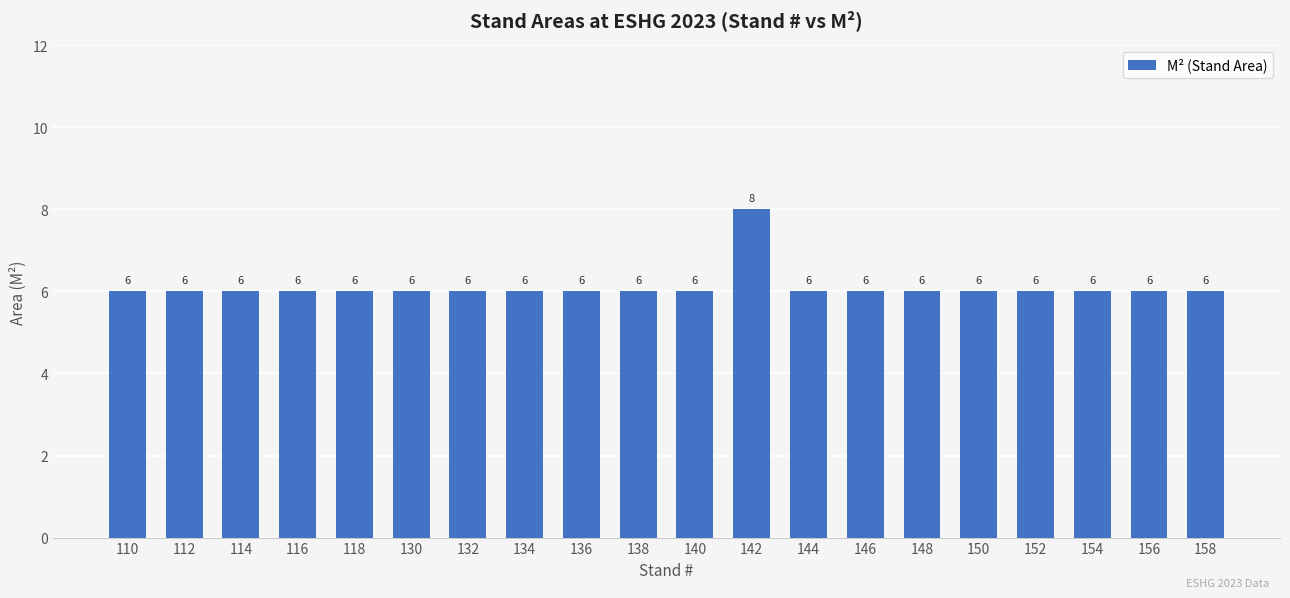

What is the ratio of the value at 136 to the value at 130?

1.0